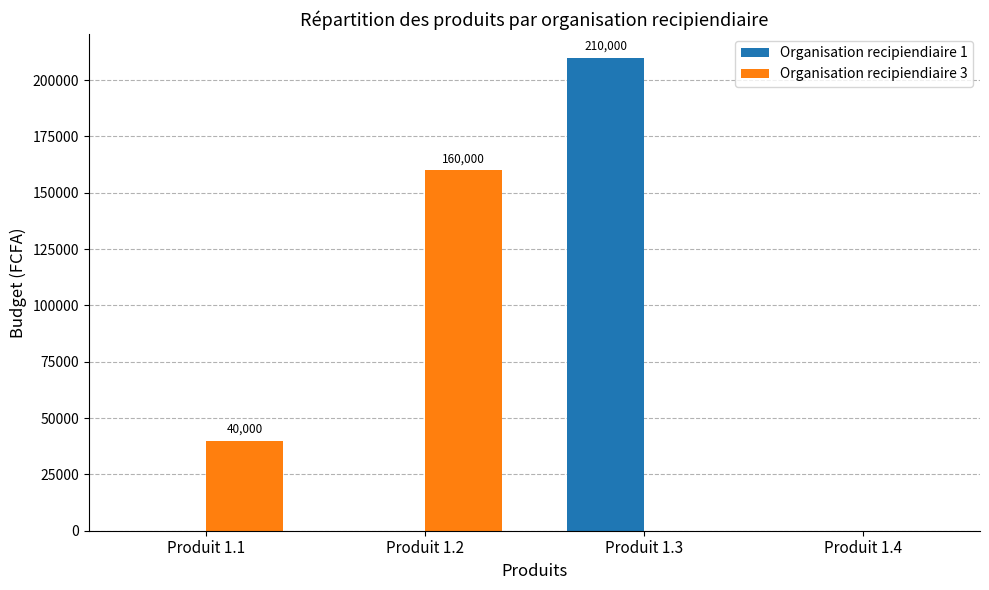

What is the maximum value shown in the chart?

210000